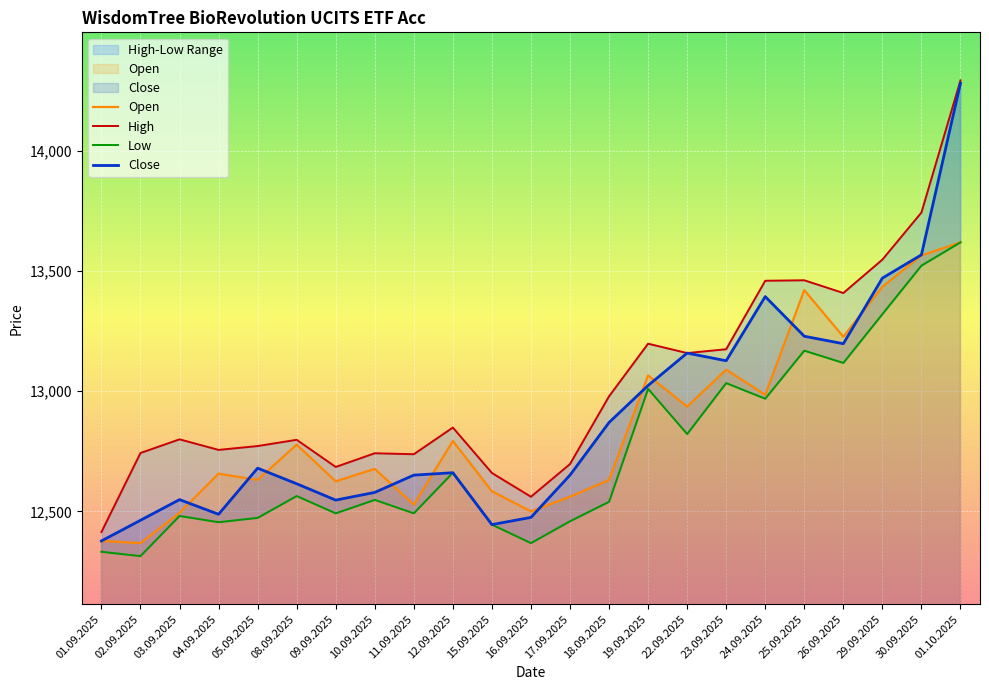

Reading left to right, transcribe all the data shown in this chart.

Open: 01.09.2025=12377	02.09.2025=12368	03.09.2025=12494	04.09.2025=12657	05.09.2025=12631	08.09.2025=12778	09.09.2025=12625	10.09.2025=12677	11.09.2025=12528	12.09.2025=12793	15.09.2025=12584	16.09.2025=12500	17.09.2025=12561	18.09.2025=12631	19.09.2025=13066	22.09.2025=12936	23.09.2025=13090	24.09.2025=12985	25.09.2025=13421	26.09.2025=13227	29.09.2025=13435	30.09.2025=13565	01.10.2025=13620
High: 01.09.2025=12414	02.09.2025=12743	03.09.2025=12800	04.09.2025=12756	05.09.2025=12772	08.09.2025=12798	09.09.2025=12685	10.09.2025=12742	11.09.2025=12738	12.09.2025=12849	15.09.2025=12660	16.09.2025=12561	17.09.2025=12697	18.09.2025=12979	19.09.2025=13198	22.09.2025=13159	23.09.2025=13175	24.09.2025=13460	25.09.2025=13462	26.09.2025=13409	29.09.2025=13548	30.09.2025=13744	01.10.2025=14294
Low: 01.09.2025=12332	02.09.2025=12314	03.09.2025=12481	04.09.2025=12455	05.09.2025=12473	08.09.2025=12564	09.09.2025=12492	10.09.2025=12548	11.09.2025=12492	12.09.2025=12661	15.09.2025=12445	16.09.2025=12368	17.09.2025=12459	18.09.2025=12540	19.09.2025=13010	22.09.2025=12822	23.09.2025=13034	24.09.2025=12969	25.09.2025=13169	26.09.2025=13118	29.09.2025=13321	30.09.2025=13523	01.10.2025=13620
Close: 01.09.2025=12377	02.09.2025=12463	03.09.2025=12549	04.09.2025=12488	05.09.2025=12680	08.09.2025=12615	09.09.2025=12547	10.09.2025=12579	11.09.2025=12651	12.09.2025=12661	15.09.2025=12445	16.09.2025=12475	17.09.2025=12651	18.09.2025=12870	19.09.2025=13024	22.09.2025=13159	23.09.2025=13127	24.09.2025=13394	25.09.2025=13229	26.09.2025=13198	29.09.2025=13471	30.09.2025=13568	01.10.2025=14282